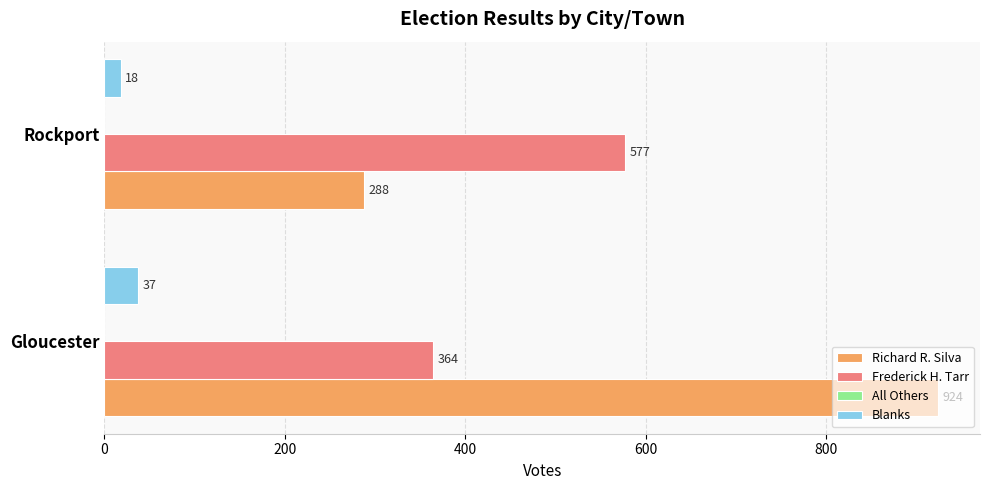

What is the difference between the Frederick H. Tarr values at Rockport and Gloucester?

213